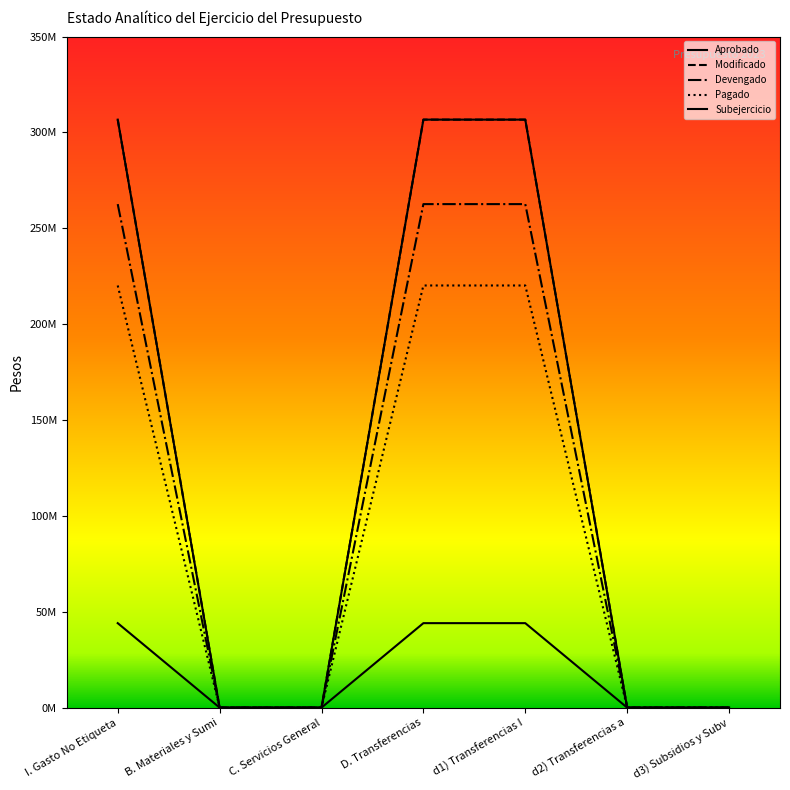

Count the Pagado values in the range 0 to 220192261.

7